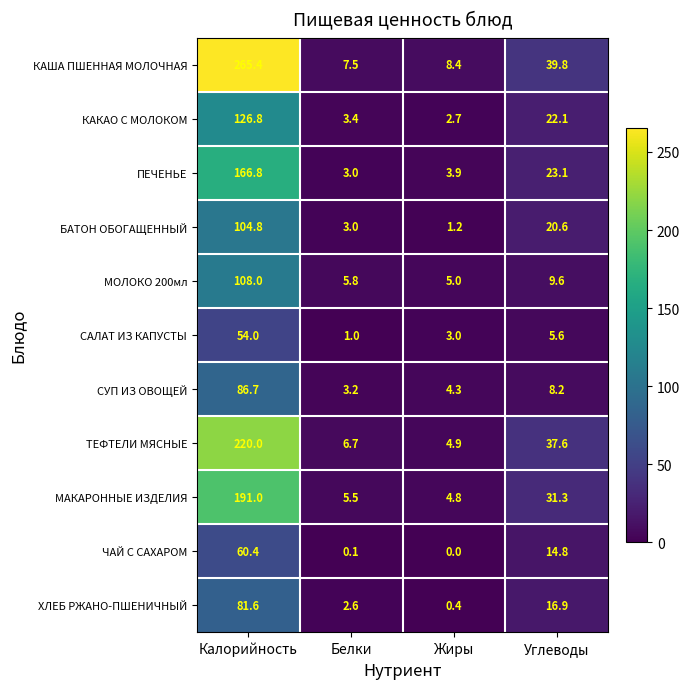

What is the maximum value shown in the chart?

265.4